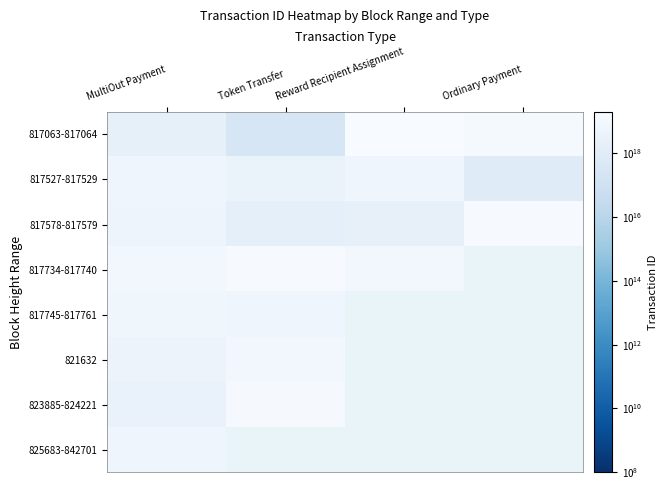

Rank the series at Ordinary Payment from highest to lowest value.

817578-817579, 817063-817064, 817734-817740, 817745-817761, 821632, 823885-824221, 825683-842701, 817527-817529